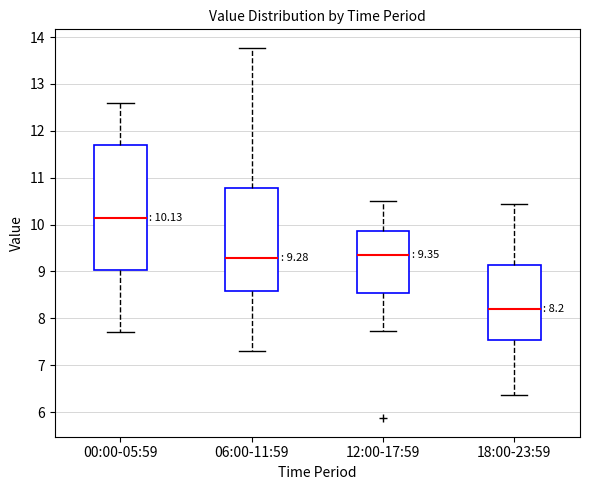

Which box has the lowest median line?

18:00-23:59